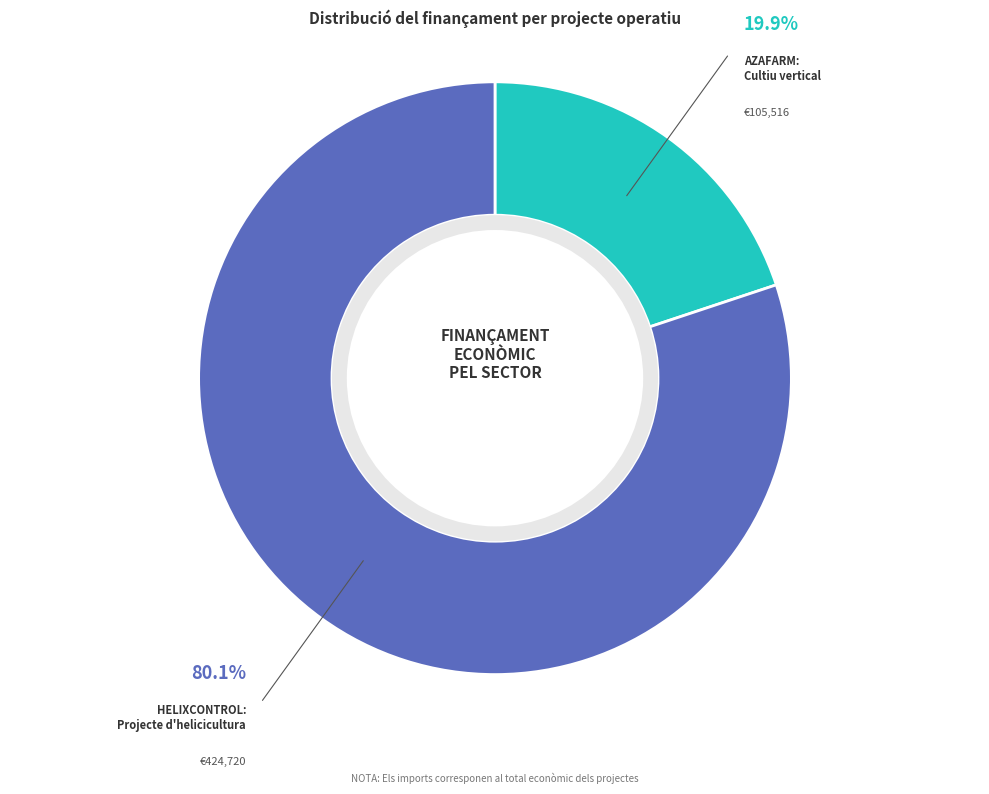

Is there a majority slice in this chart?

Yes